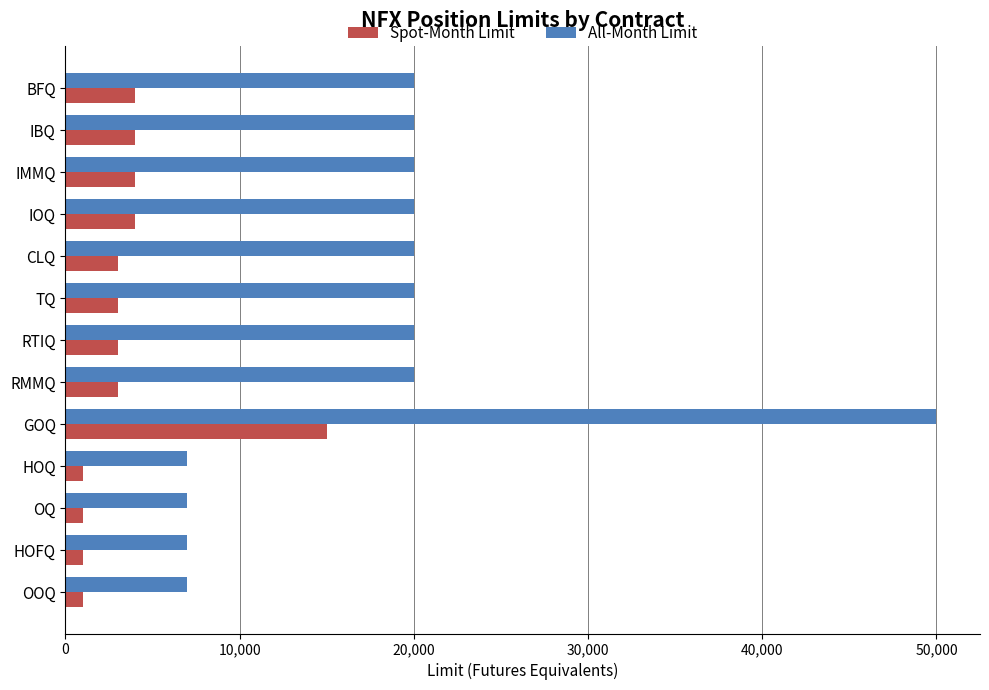

At OQ, list the series in order from smallest to largest.

Spot-Month Limit, All-Month Limit